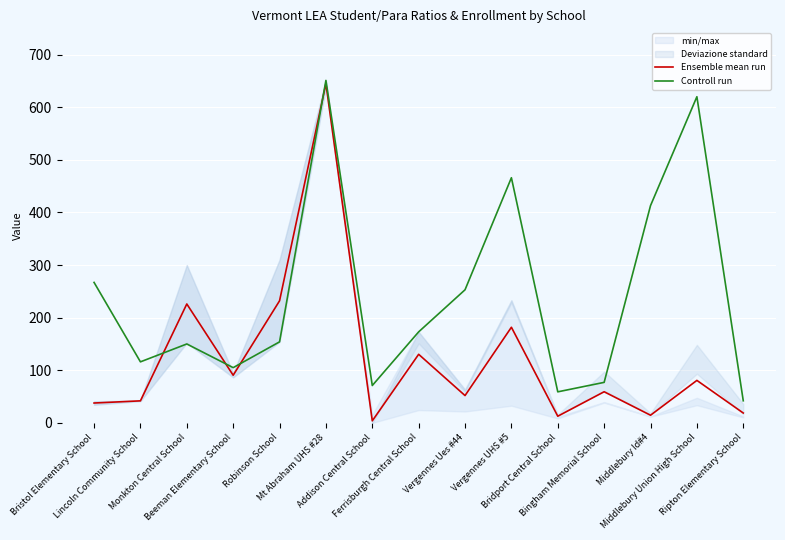

At which category is the sum across all series the highest?

Mt Abraham UHS #28